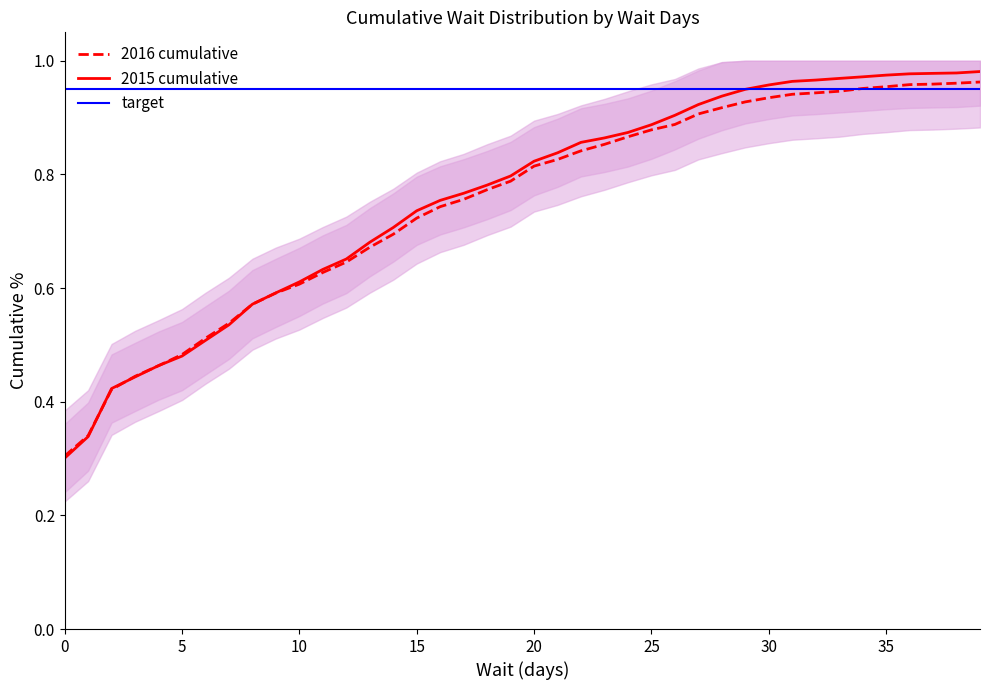

What is the difference between the maximum and minimum values in the 2015 cumulative series?

0.7